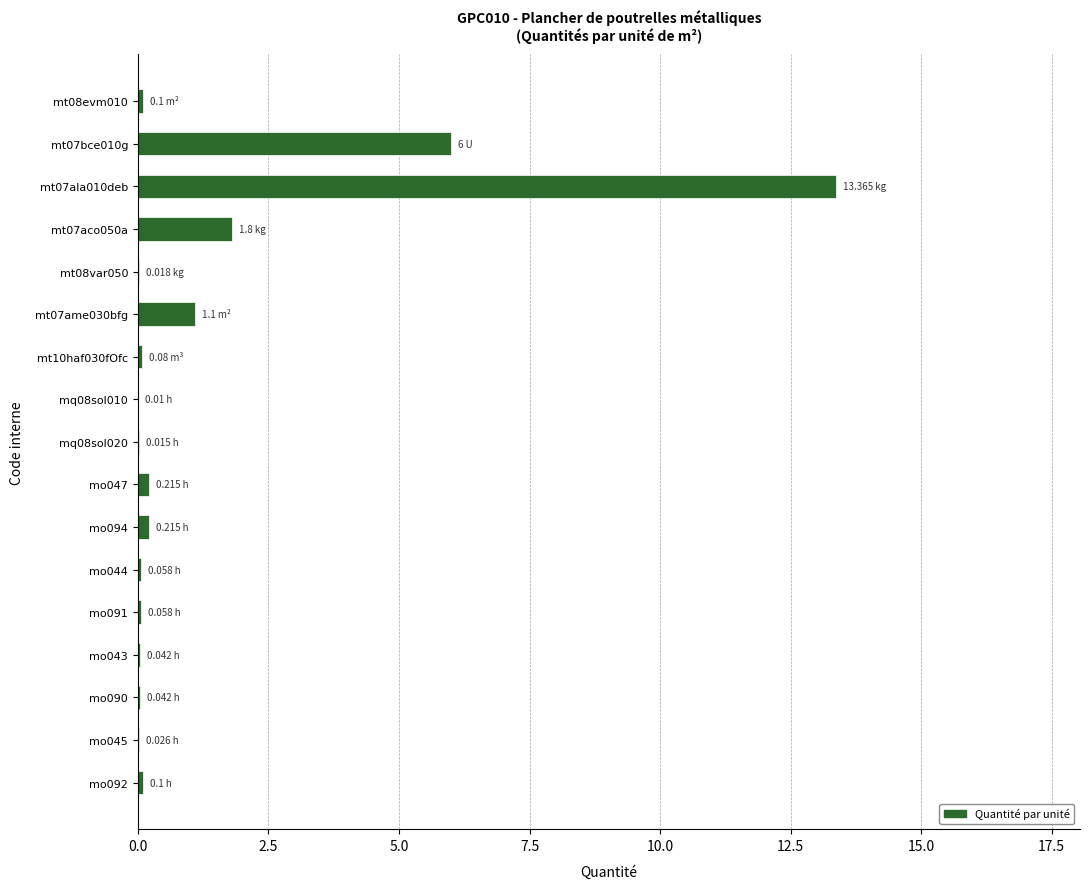

What is the sum of all values?

23.2